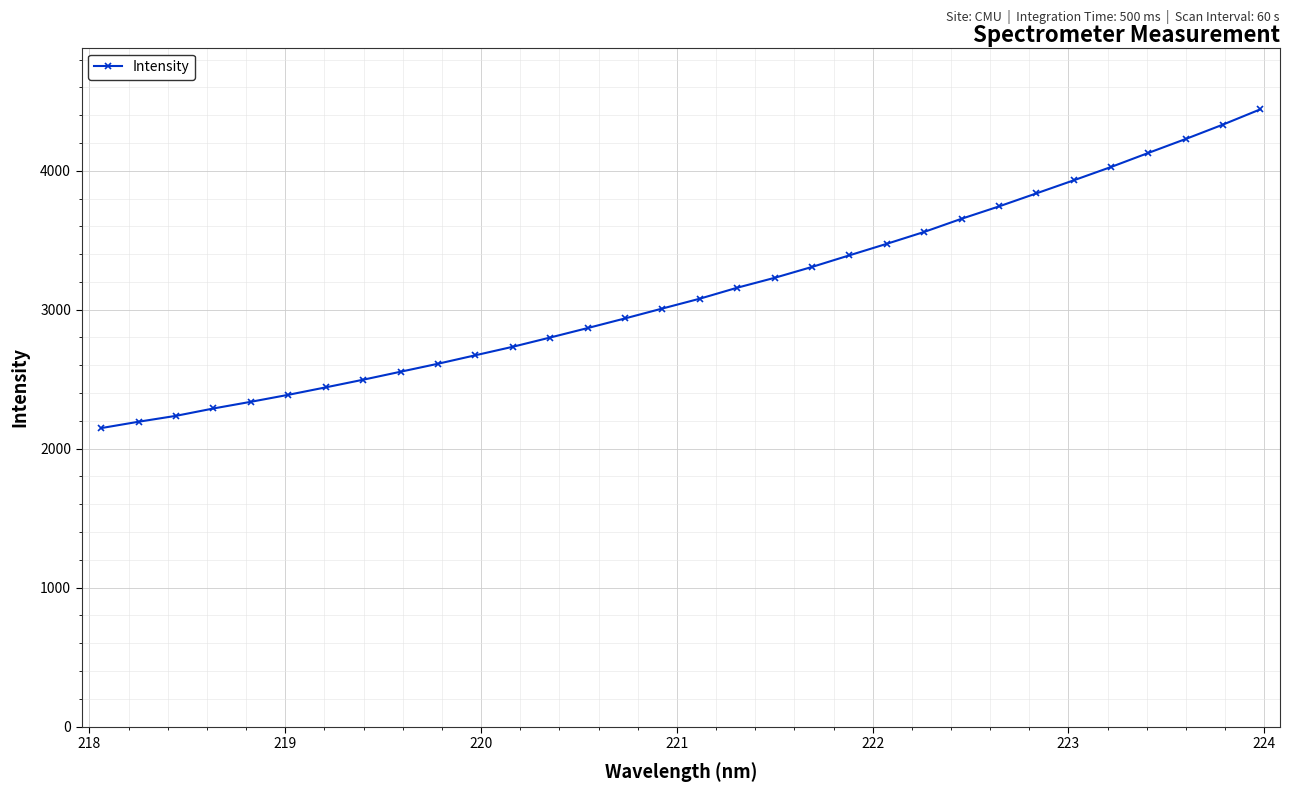

What is the greatest value displayed?

4442.3